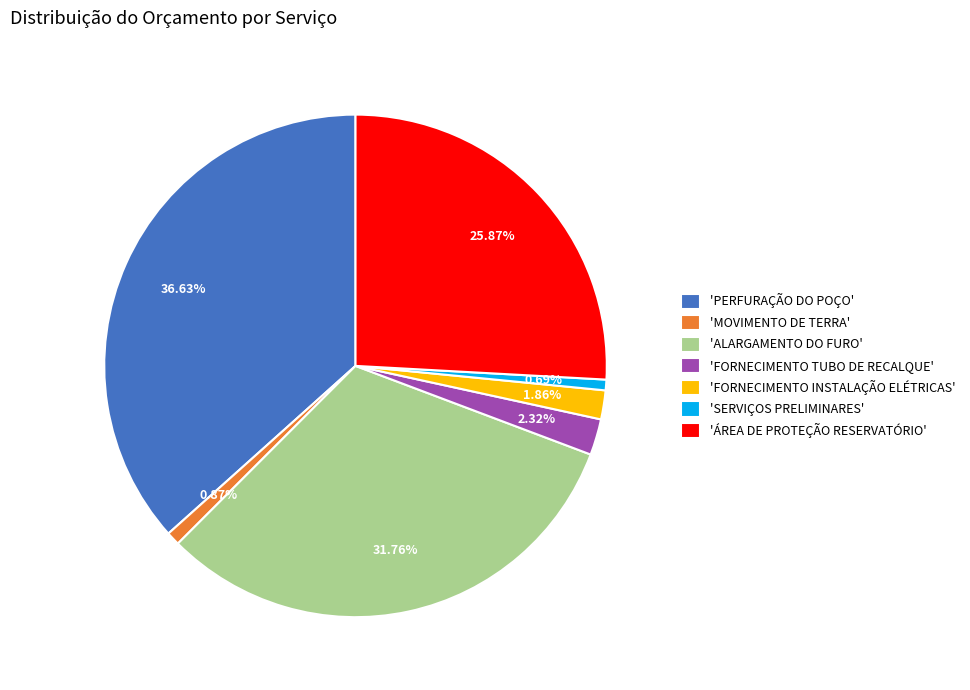

Which has a higher value, 'SERVIÇOS PRELIMINARES' or 'ALARGAMENTO DO FURO'?

'ALARGAMENTO DO FURO'